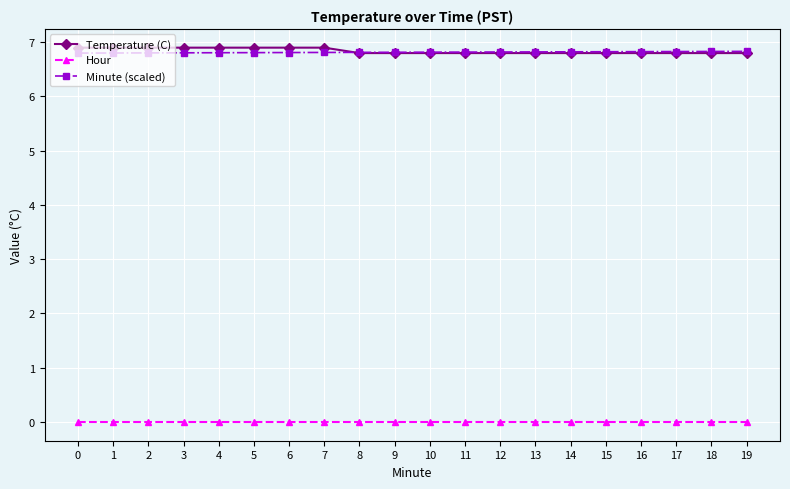

Is the value of Hour at 7 greater than the value of Minute (scaled) at 16?

No